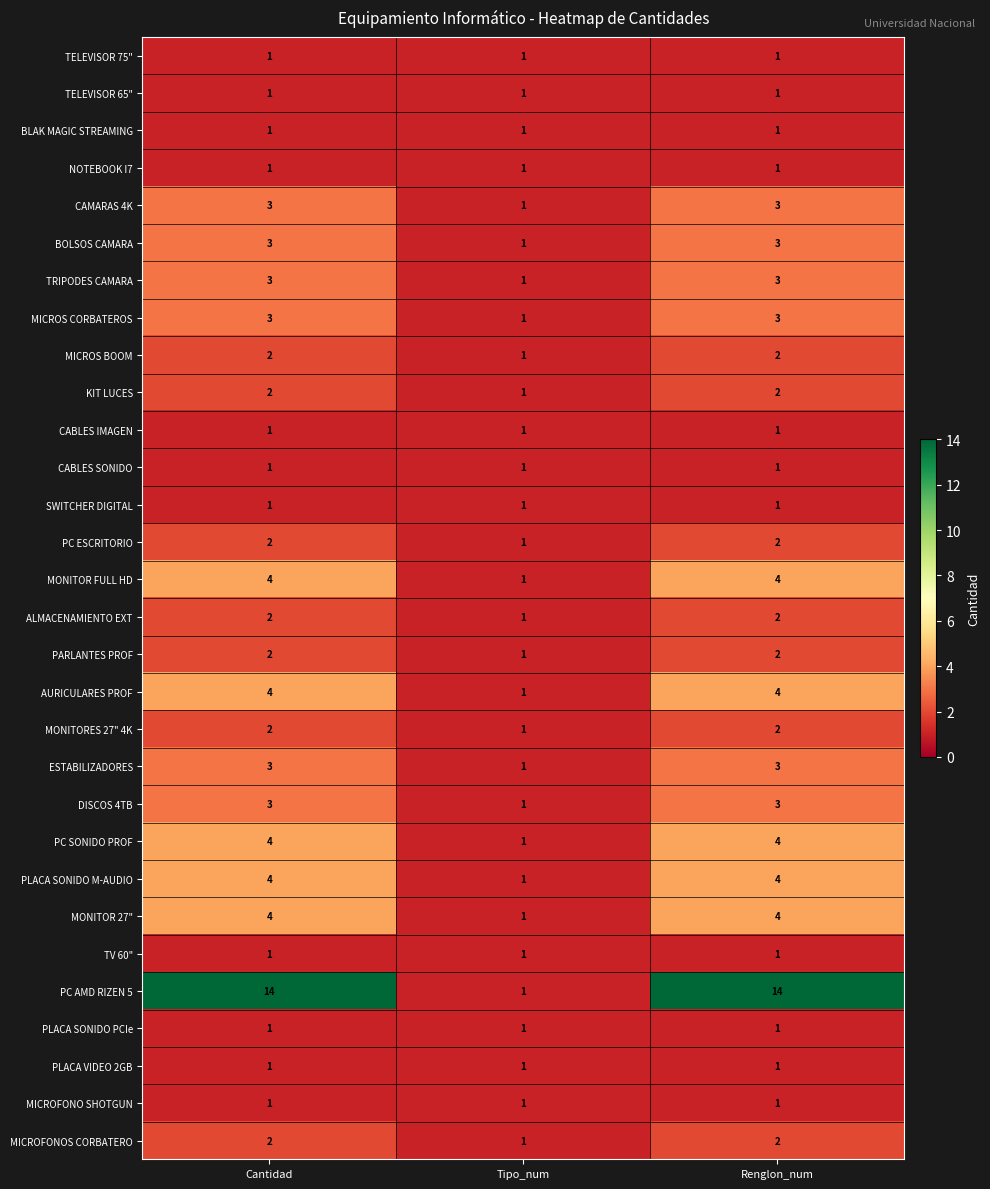

The value of TV 60" at Renglon_num is 0. True or false?

False